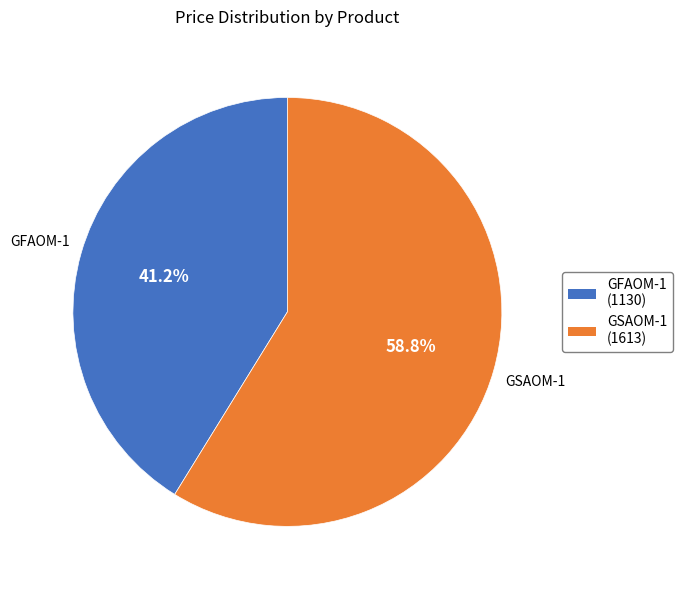

To the nearest percent, what portion does GSAOM-1 represent?

59%